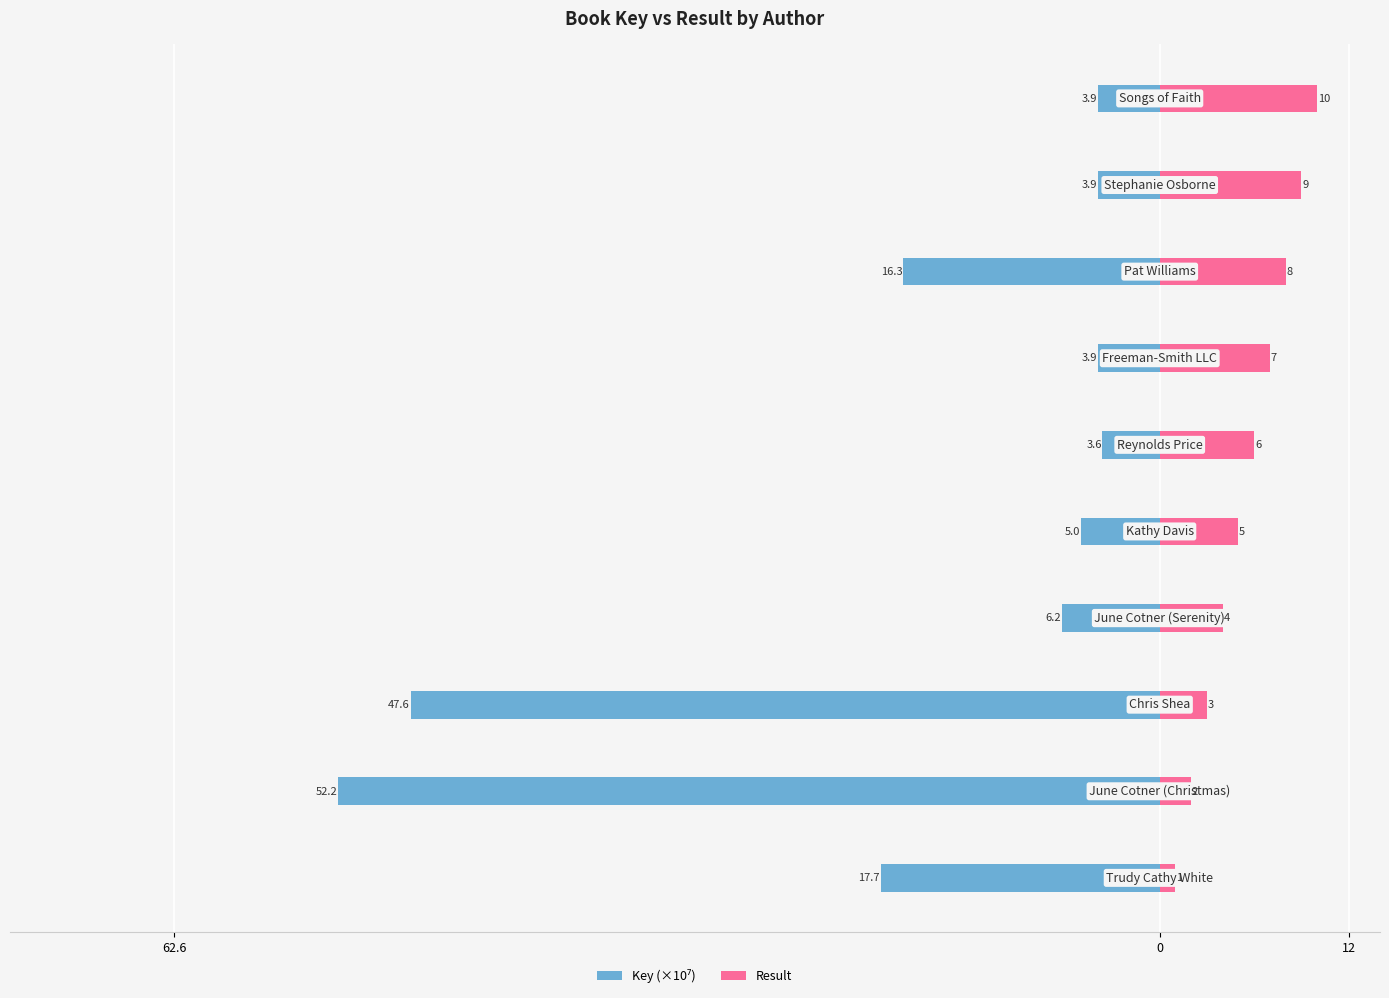

Does the chart contain stacked bars?

No